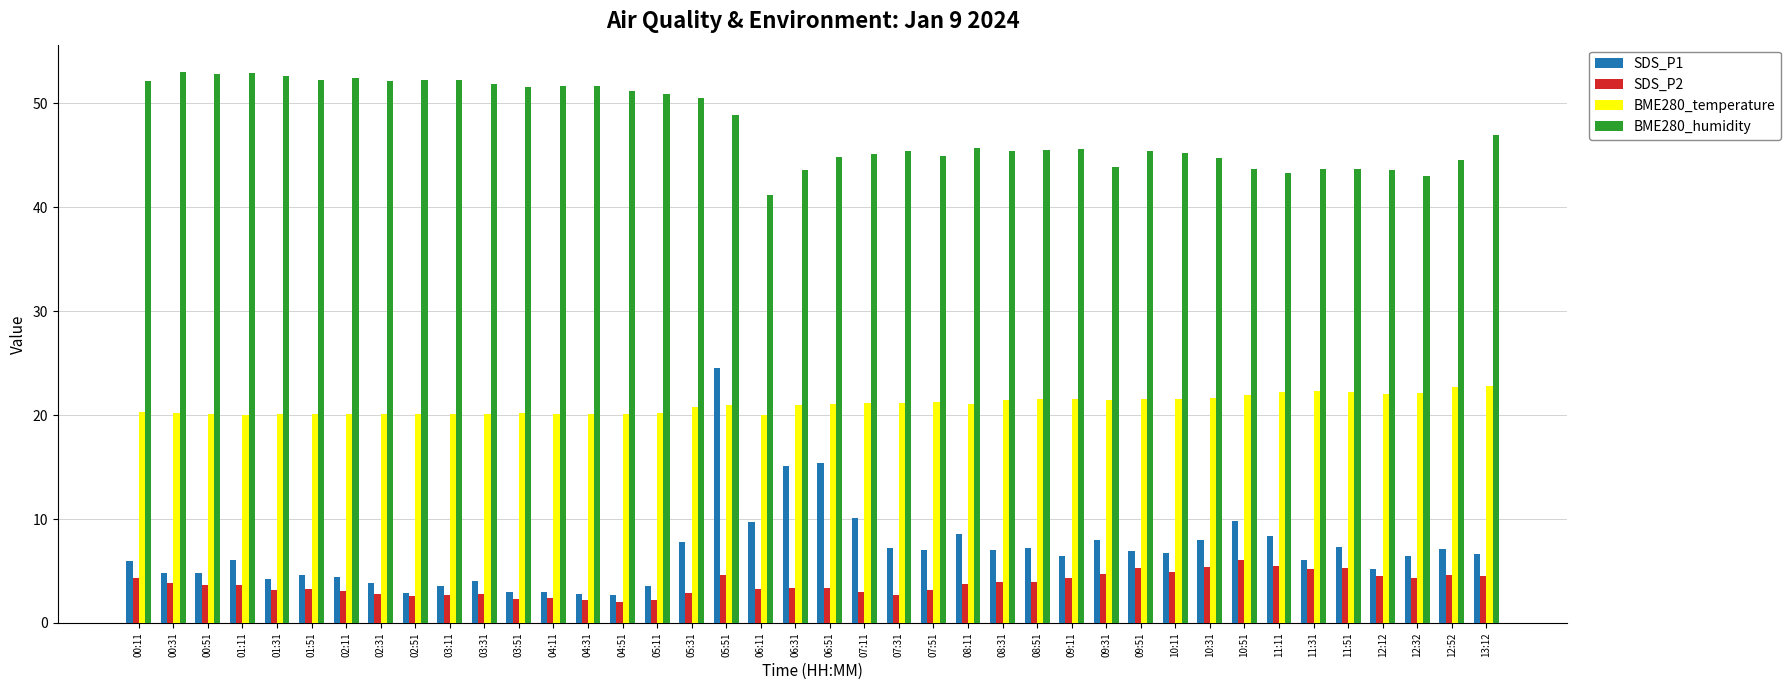

The BME280_humidity series shows 53.0 at 00:31. True or false?

True